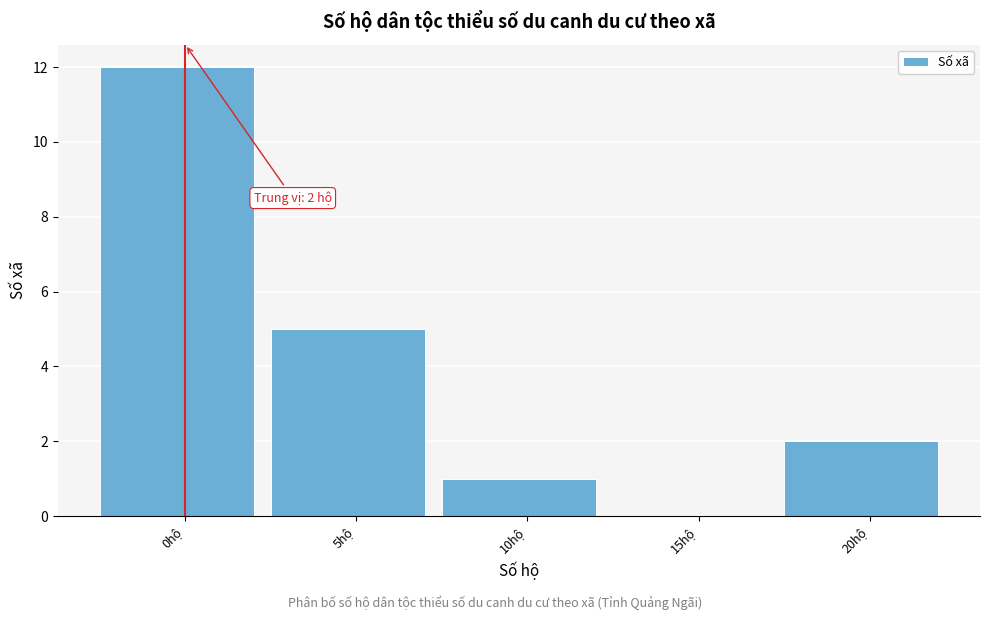

Reading left to right, what are all the values shown in this chart?

0hộ=12	5hộ=5	10hộ=1	15hộ=0	20hộ=2